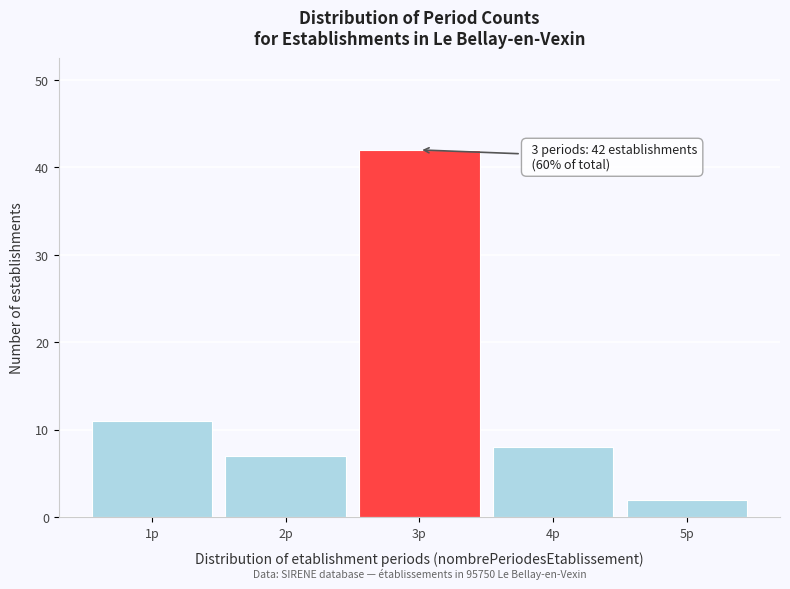

Over which range of the x-axis is the bar tallest?

2.5 to 3.5